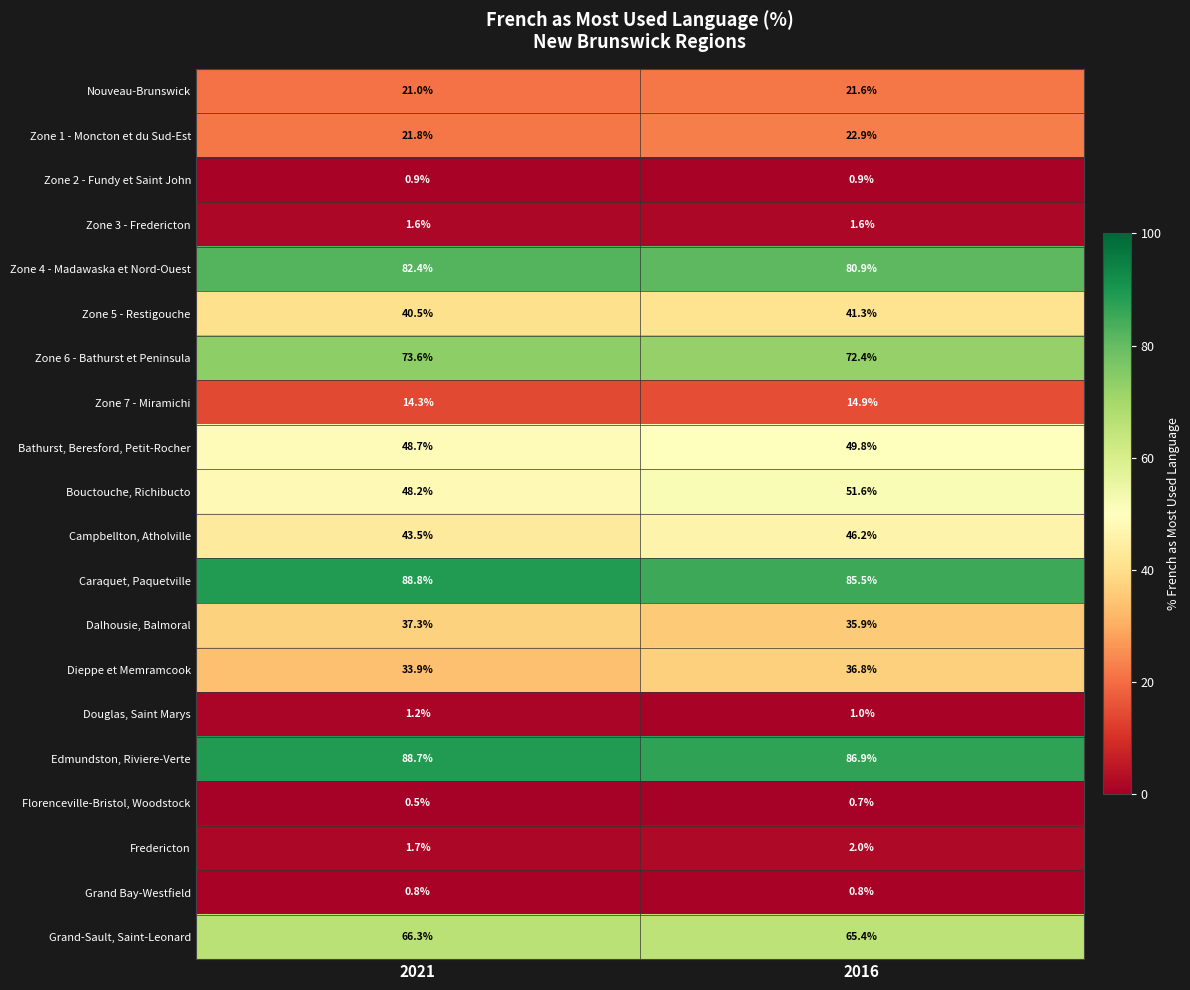

At which category does the chart reach its peak across all series?

2021